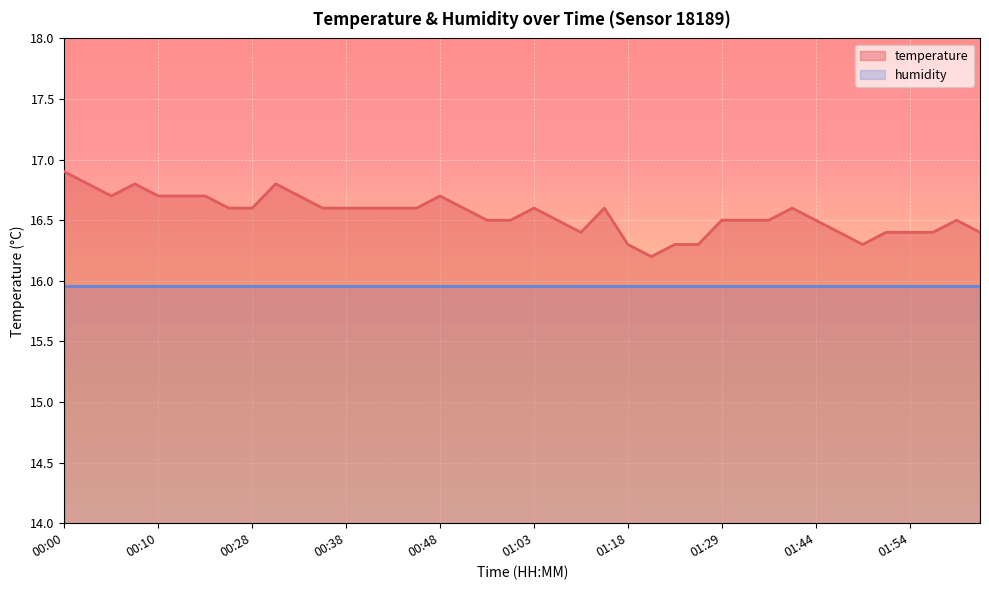

At which category does the data reach its first local valley?

00:05